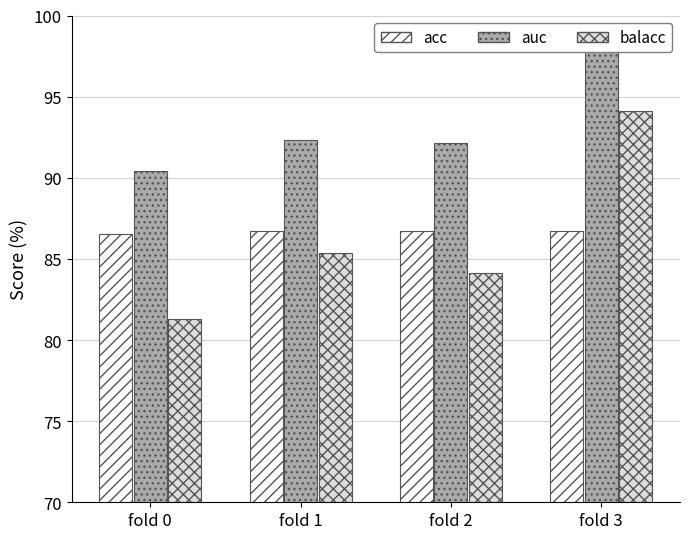

Which series has the largest range (max minus min)?

balacc